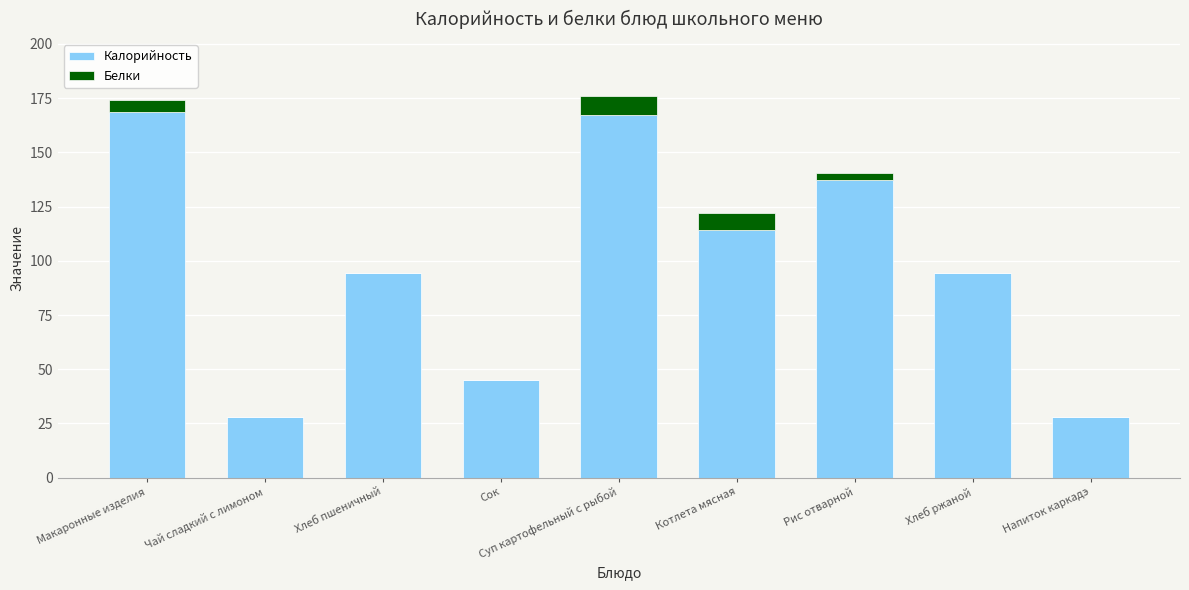

Read the Калорийность value at Котлета мясная.

114.4